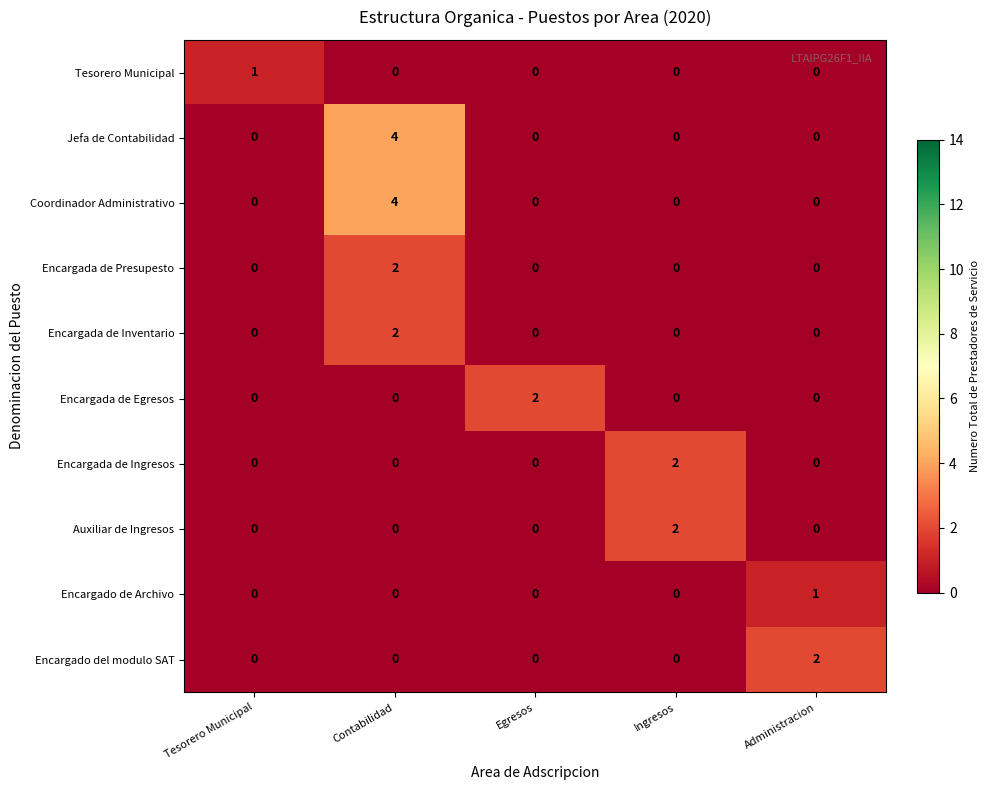

What is the spread (max minus min) of values at Contabilidad?

4